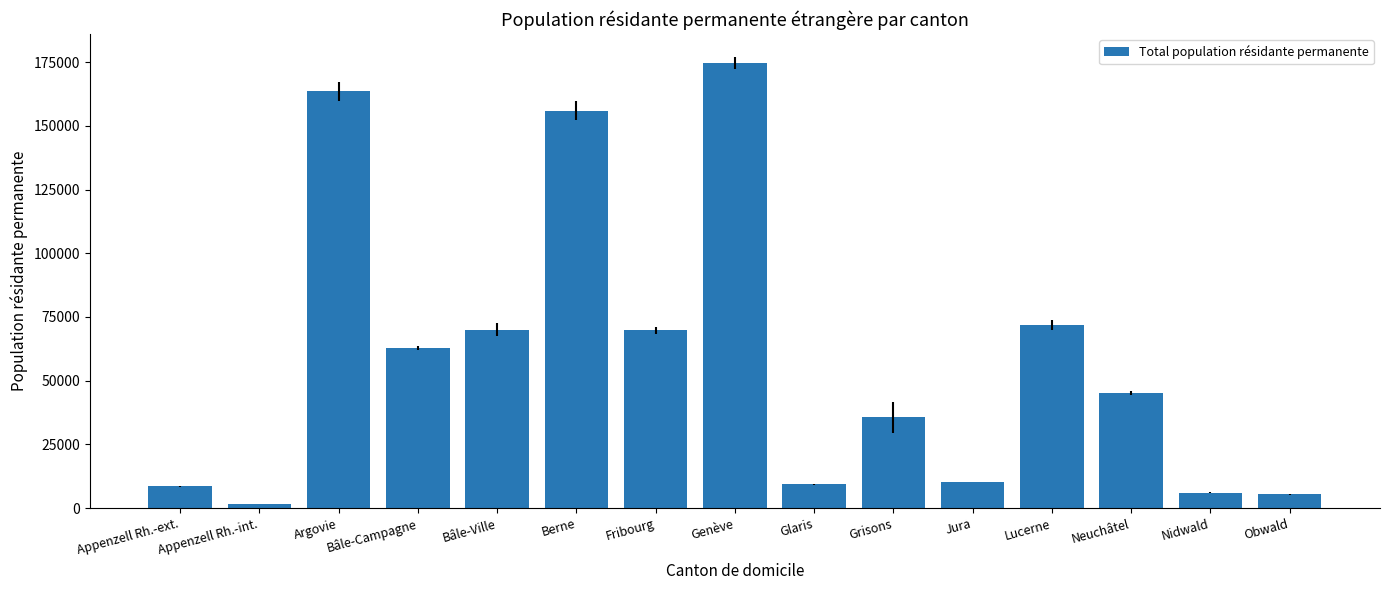

What is the change in value from Glaris to Nidwald?

-3248